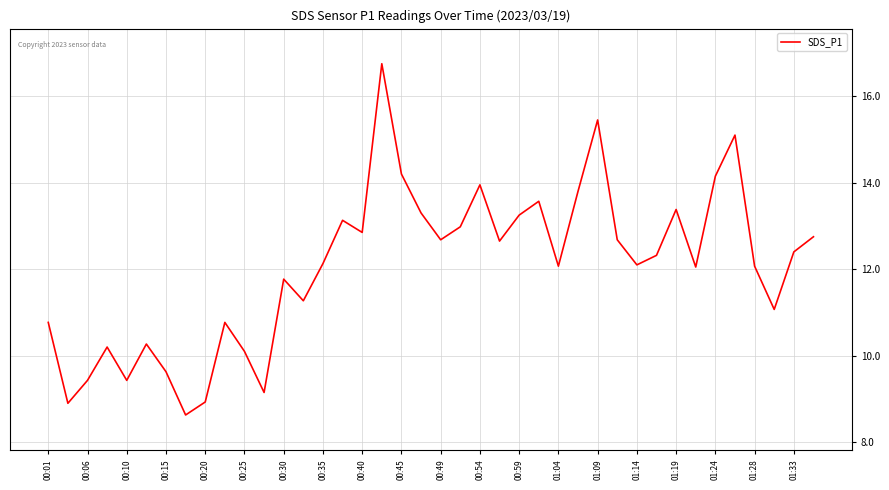

What is the difference between the maximum and minimum values?

8.1